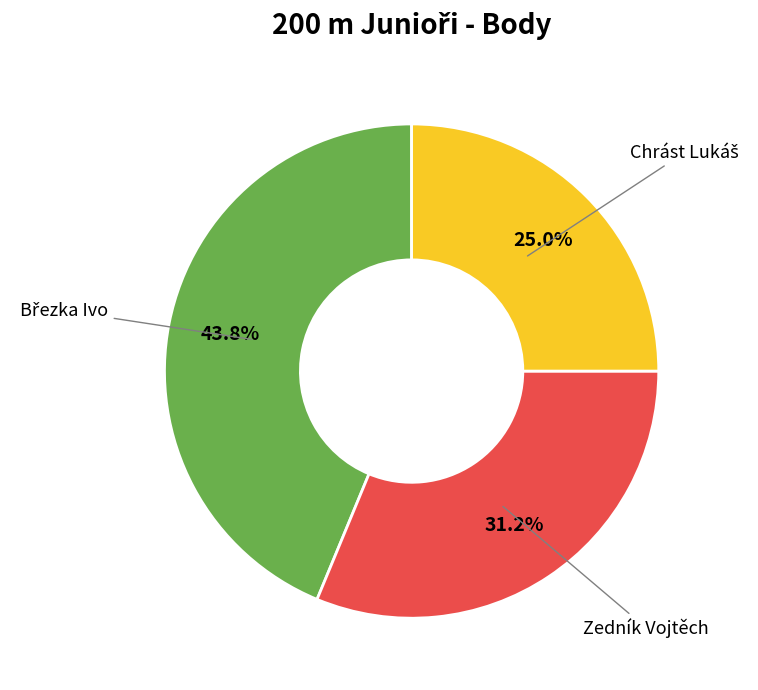

Does any single category account for the majority?

No